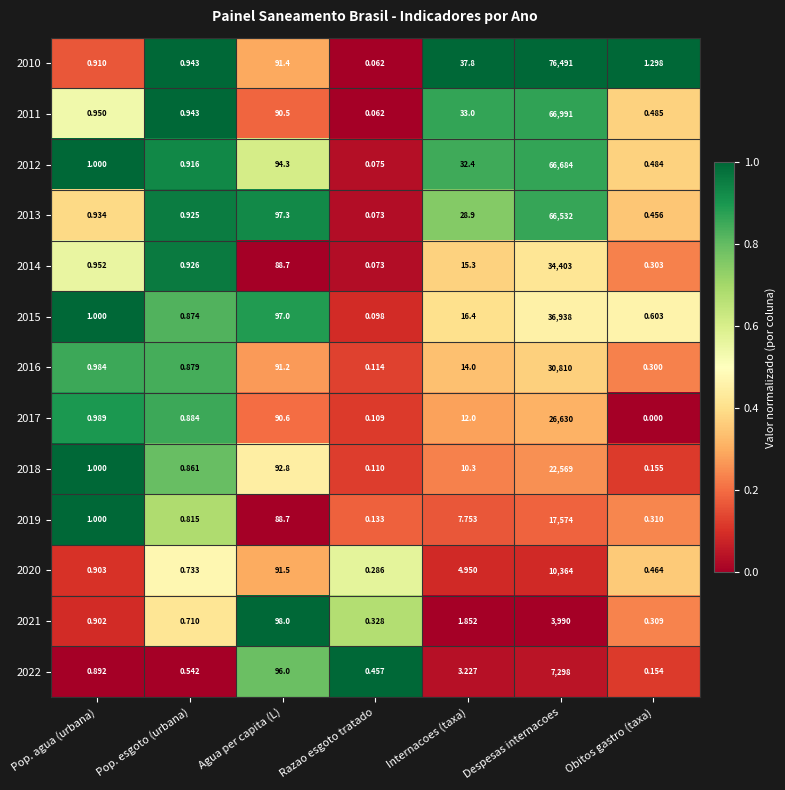

Which series has the largest range (max minus min)?

2010